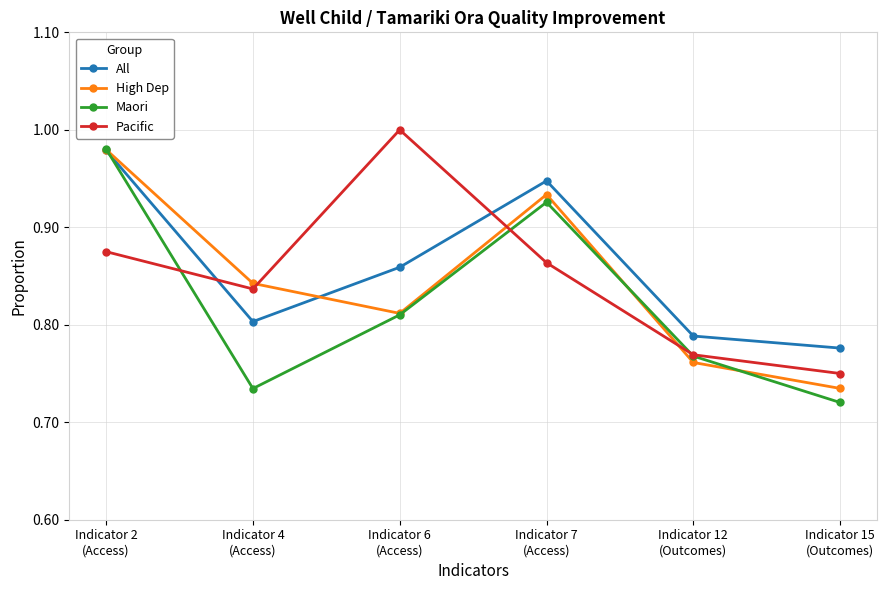

Does the chart have visible grid lines?

Yes